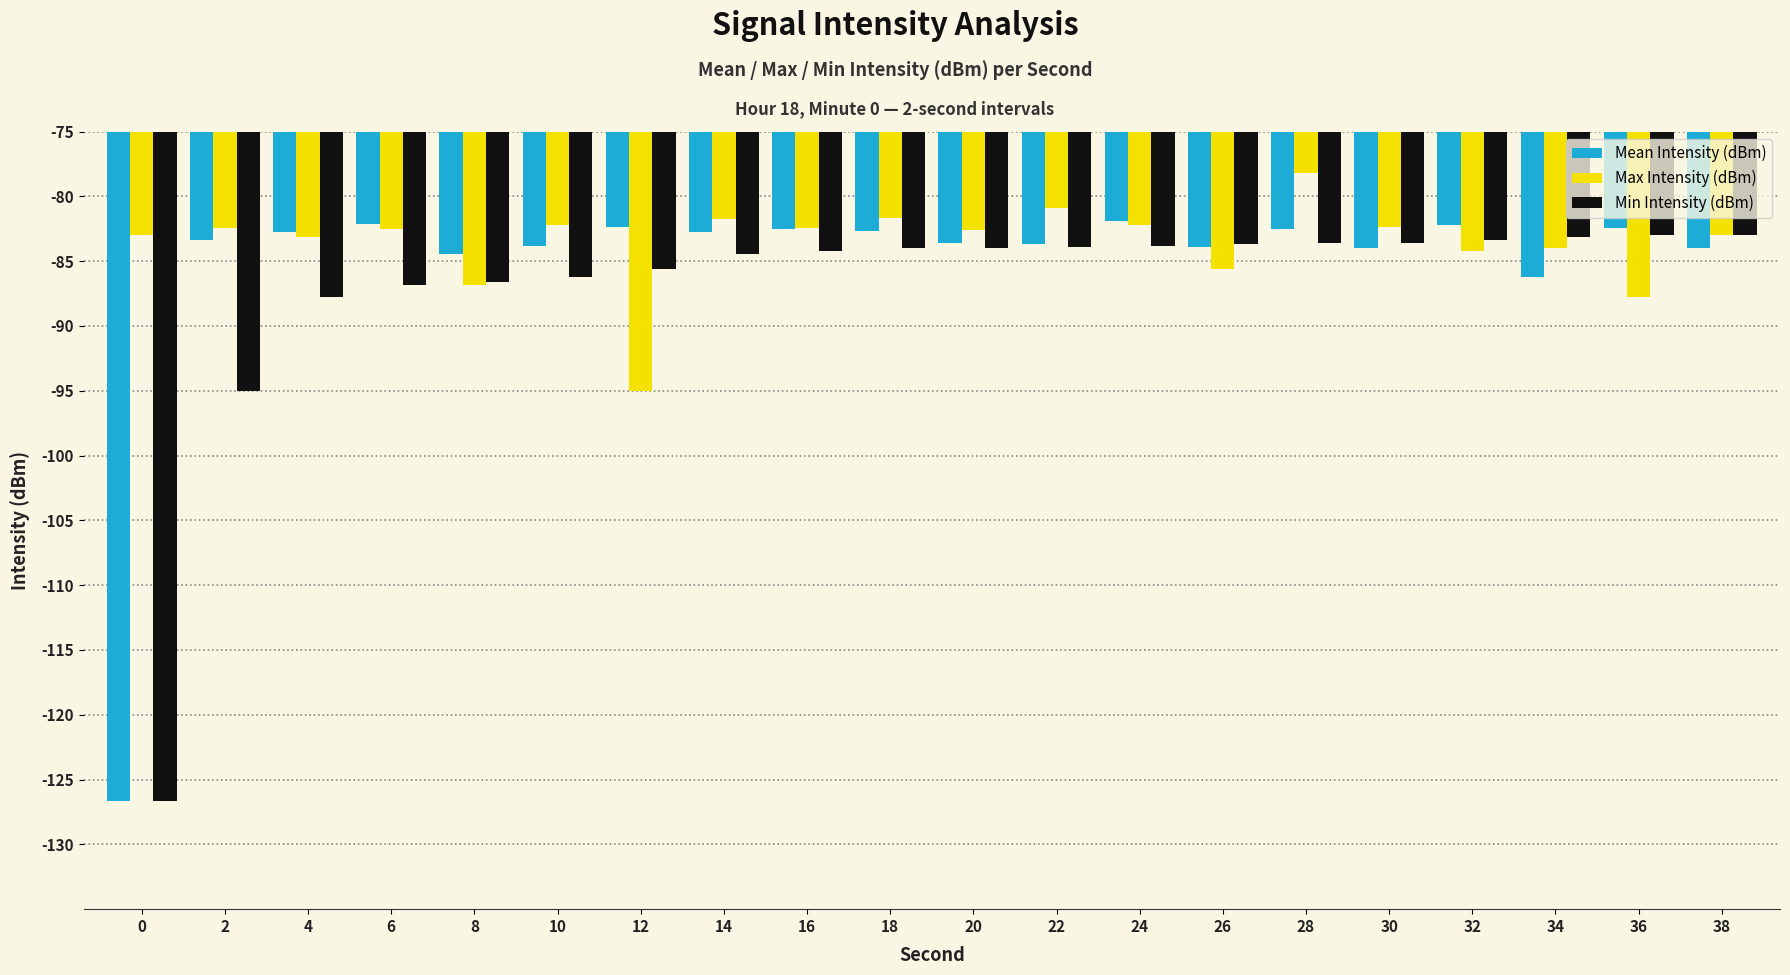

What are all the series names shown in the legend?

Mean Intensity (dBm), Max Intensity (dBm), Min Intensity (dBm)